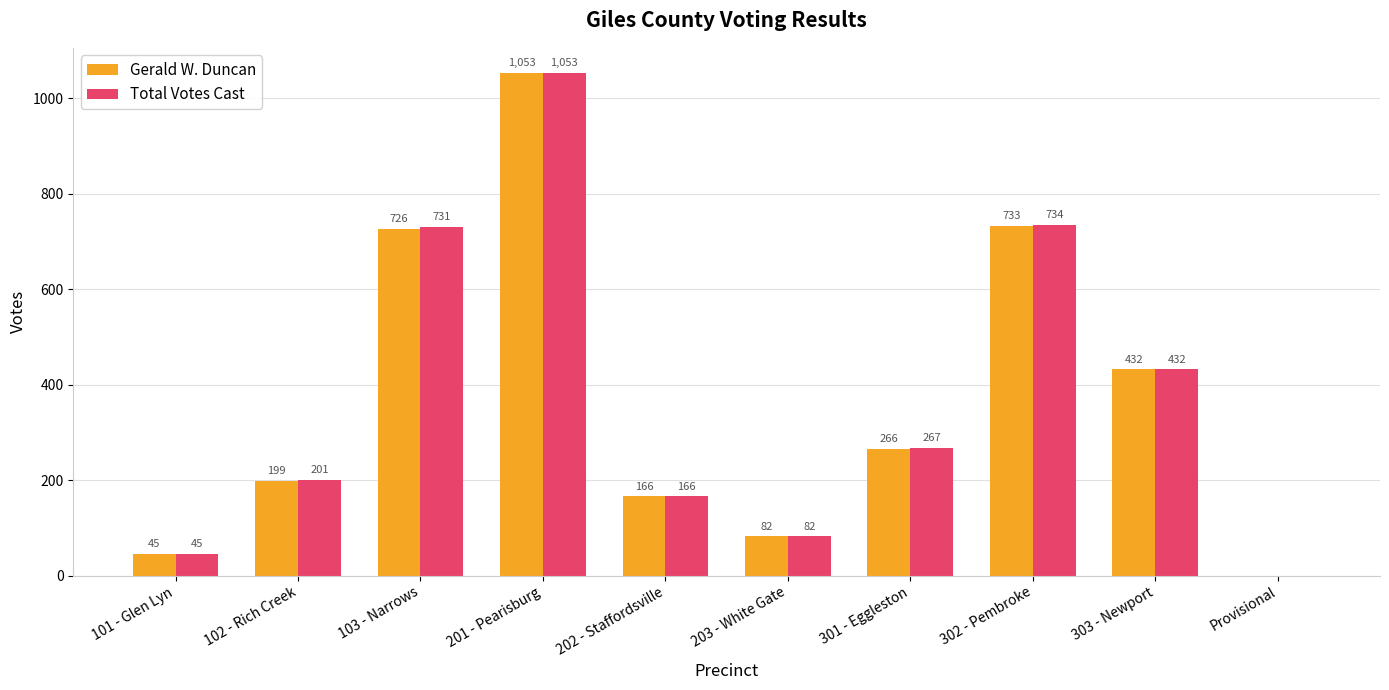

What are all the series names shown in the legend?

Gerald W. Duncan, Total Votes Cast